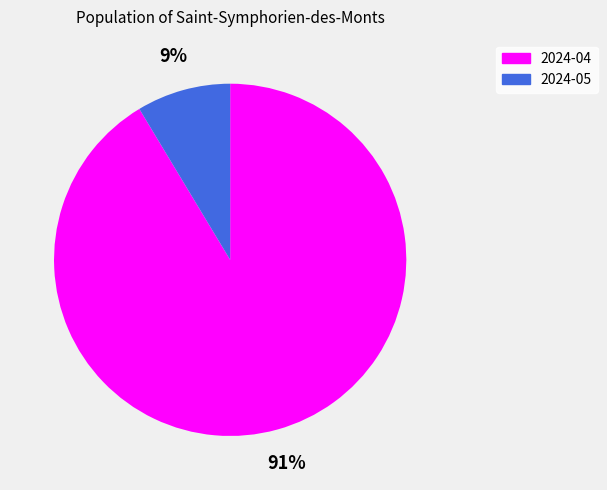

True or false: 2024-05 accounts for 1% of the total.

False